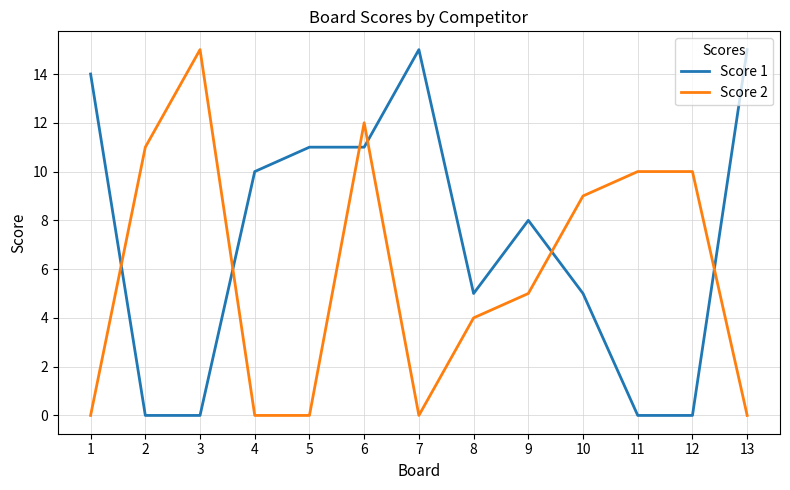

What is the greatest value displayed?

15